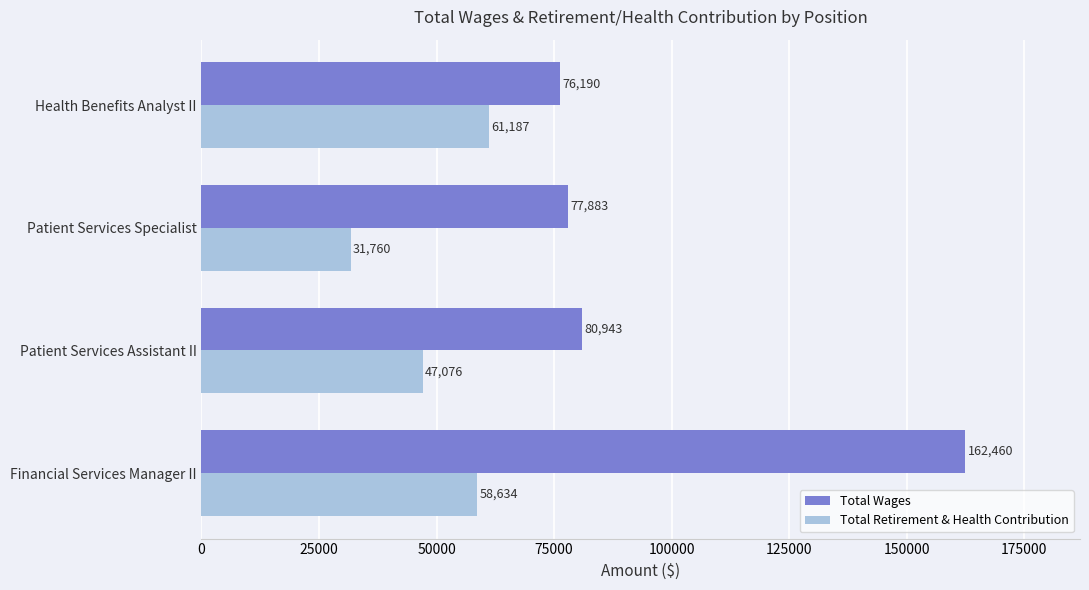

How many values in the Total Retirement & Health Contribution series are below 58634?

2